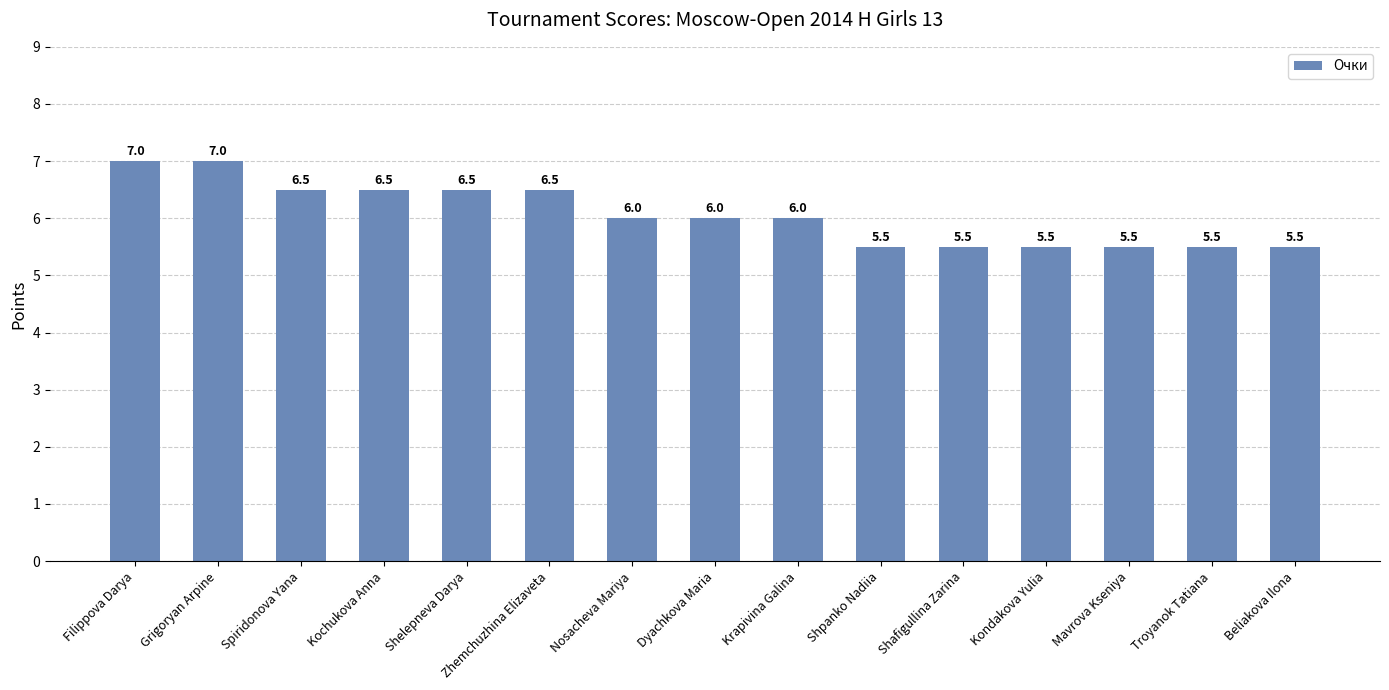

What is the label of the 11th bar from the left?

Shafigullina Zarina